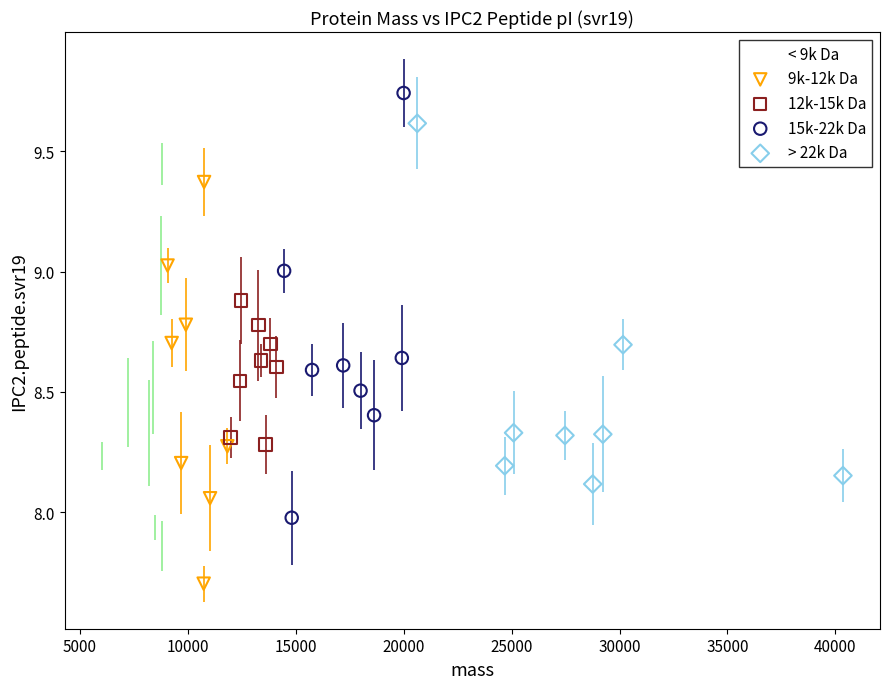

Which series contains the highest Y value?

15k-22k Da